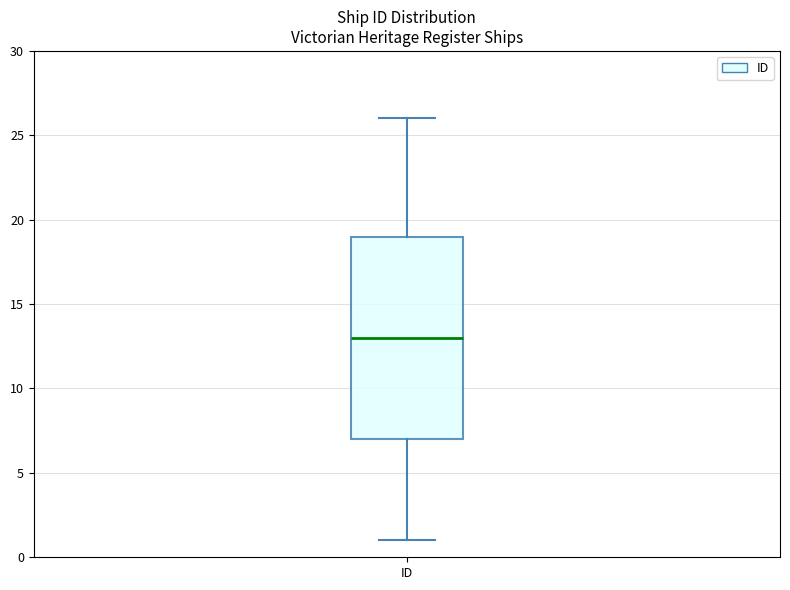

Where does the lower whisker of the box for ID end on the y-axis? The values are not printed on the chart, so give them approximately, as read against the axis.

1